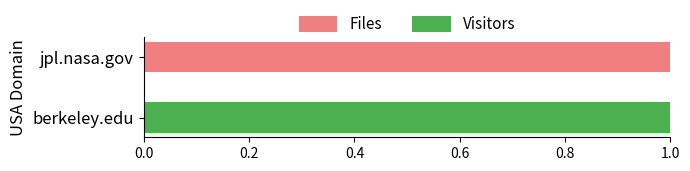

What is the highest value of the Files series?

1.0